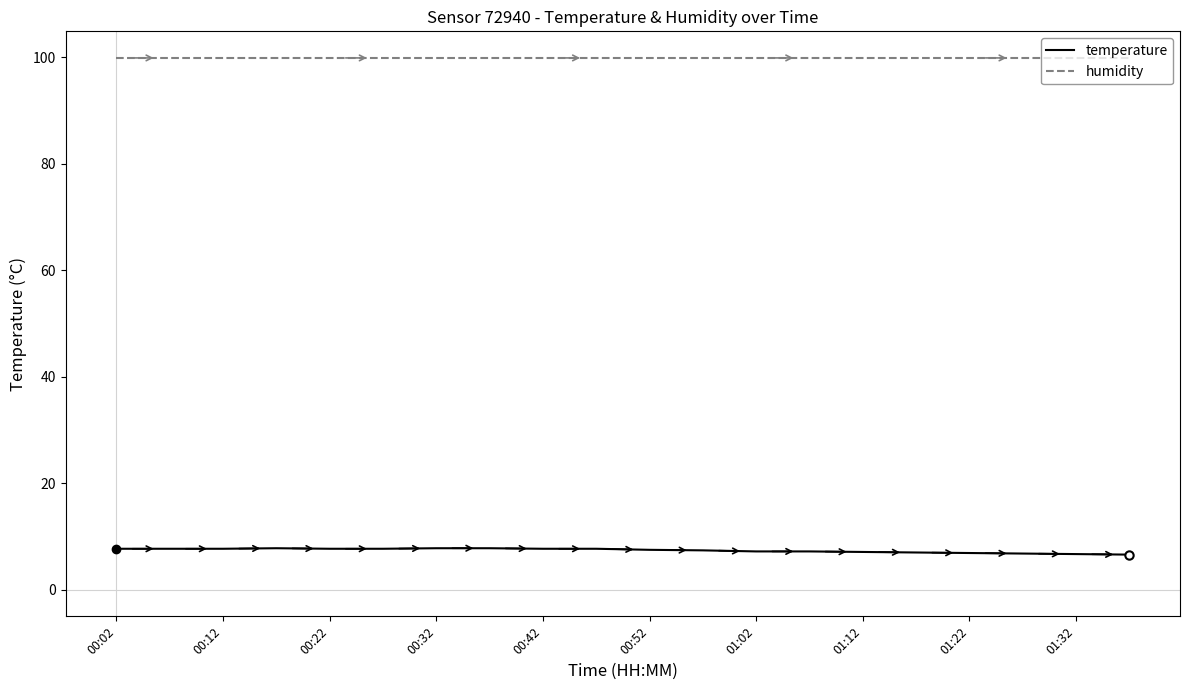

What is the smallest value displayed?

6.6